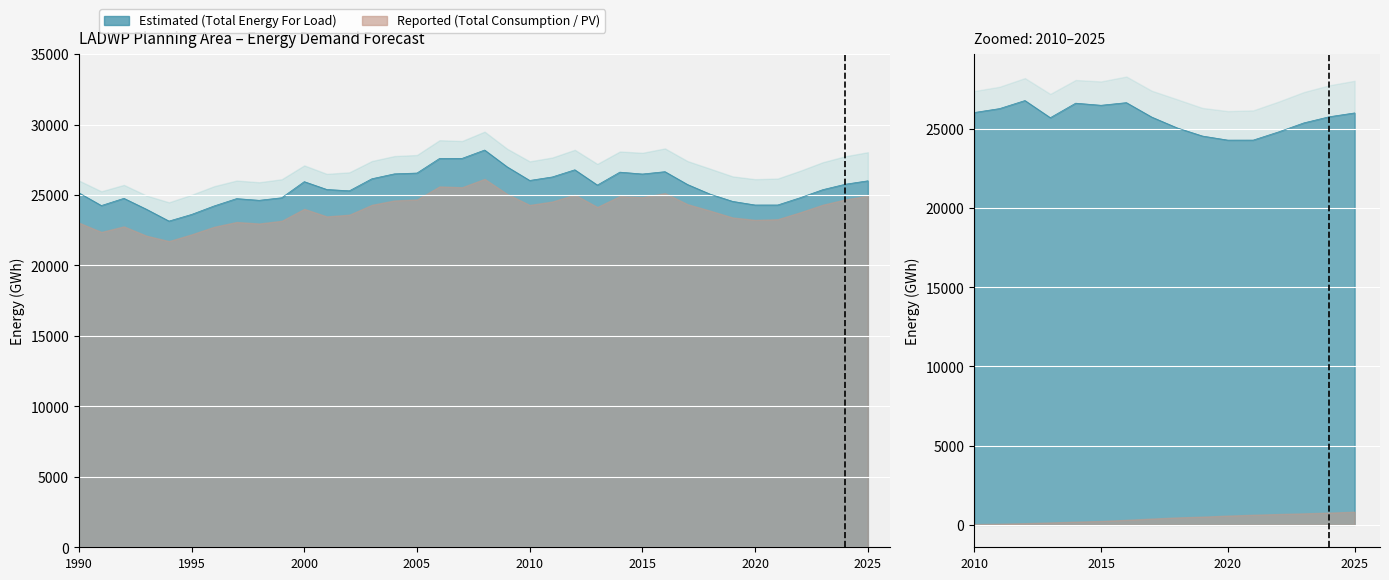

In Total_Energy_For_Load, how many points are higher than both neighbors (excluding endpoints)?

7